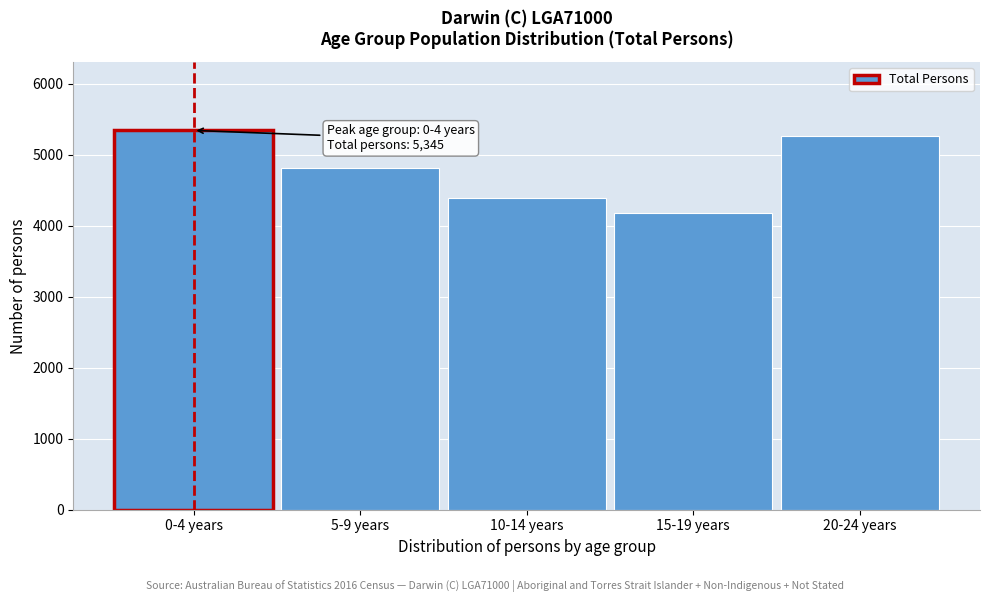

Reading left to right, extract all data points from this chart.

5345	4815	4387	4177	5269